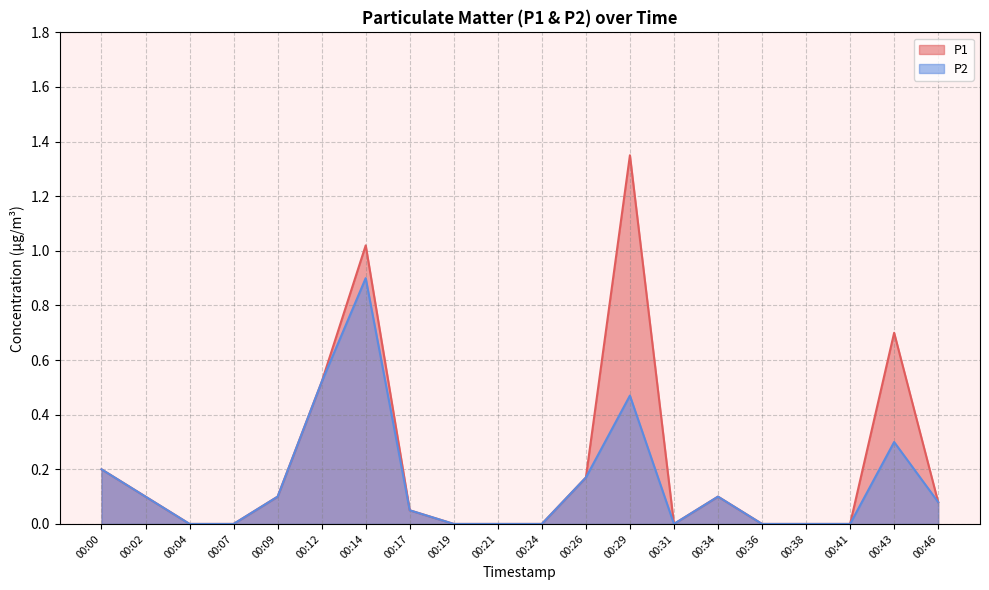

Which series has the widest spread of values?

P1